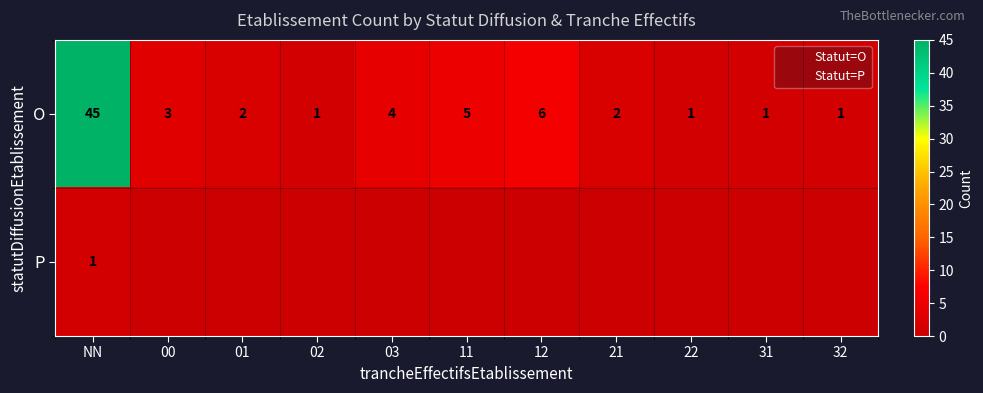

At which label does O first exceed 2?

NN